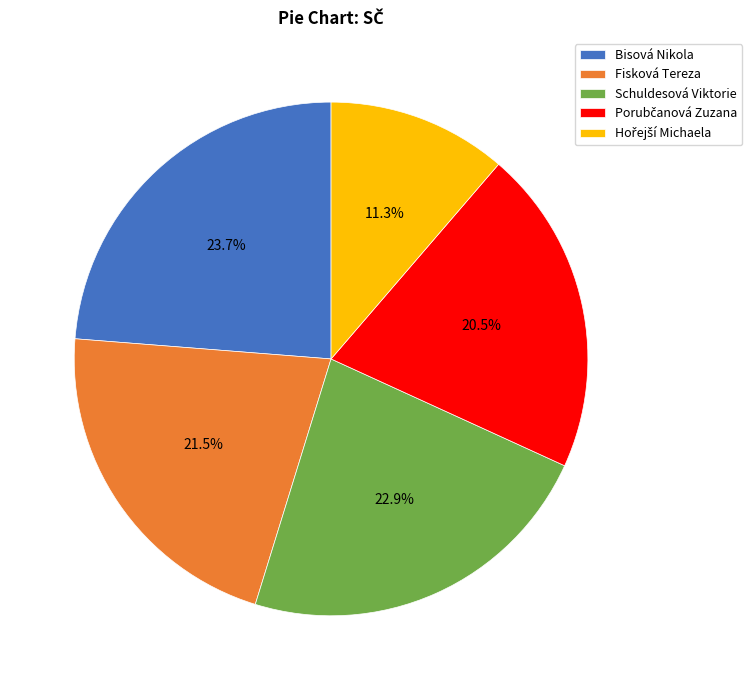

Combined, what portion of the pie is Fisková Tereza and Bisová Nikola?

45.2%